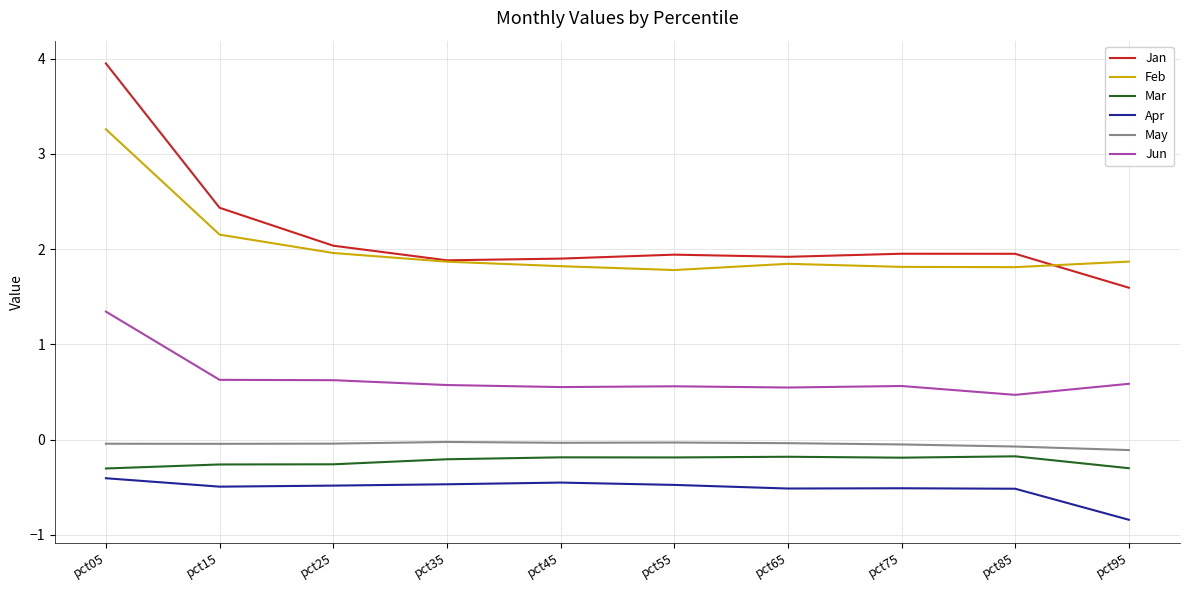

Which series has the largest range (max minus min)?

Jan